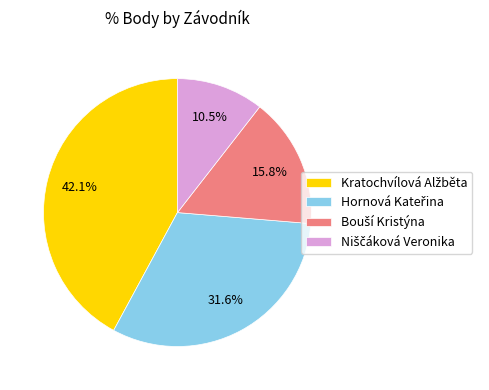

Does any single category account for the majority?

No